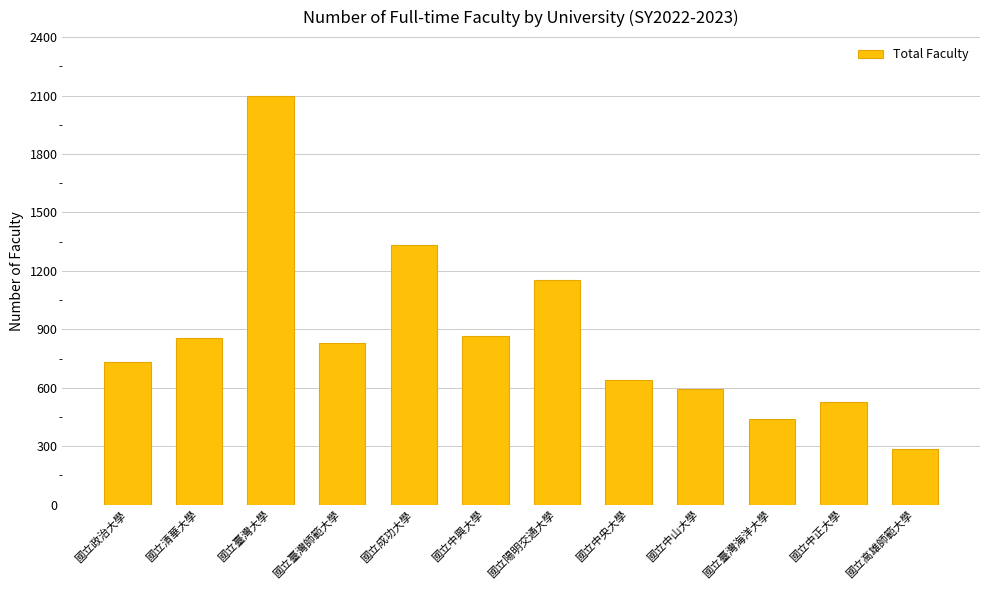

Approximately how many times larger is the value at 國立臺灣師範大學 compared to 國立政治大學?

1.1